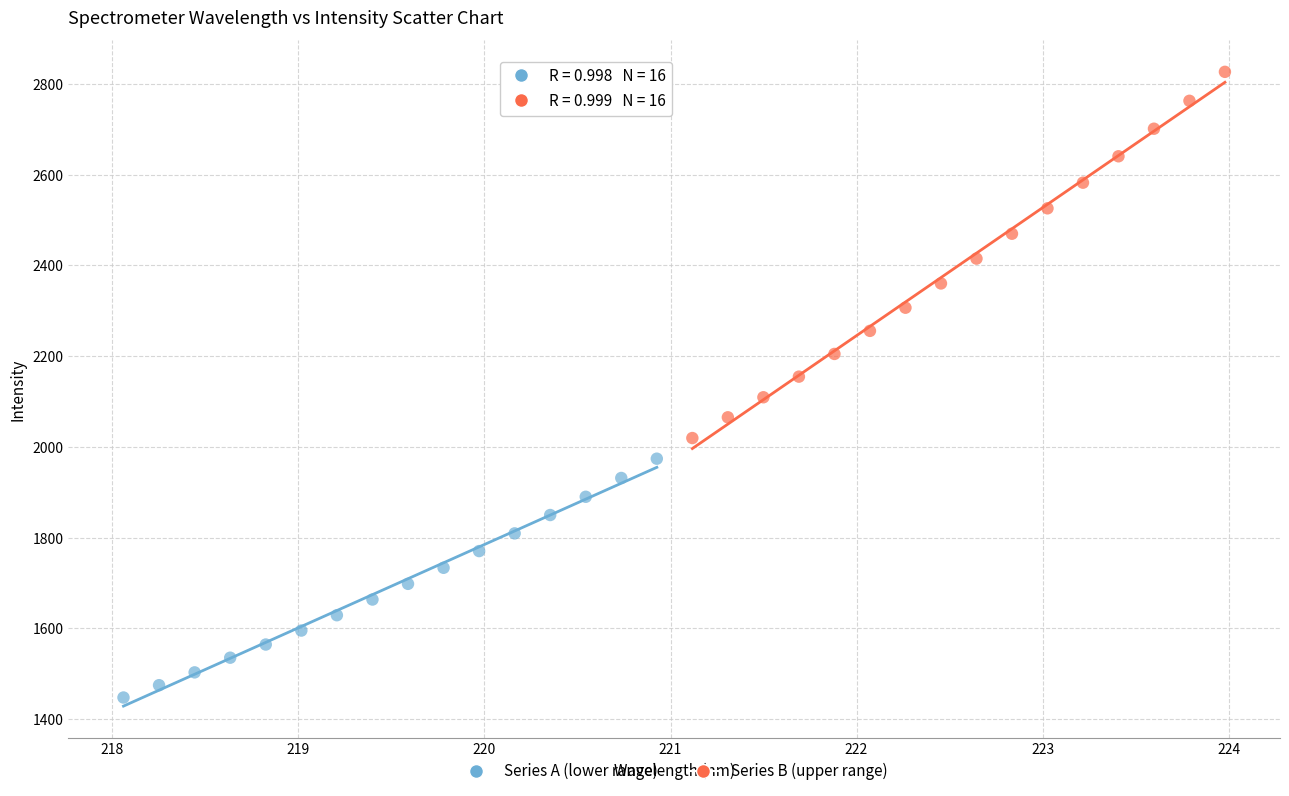

Which series has the largest Y range (max minus min)?

Series B (upper range)